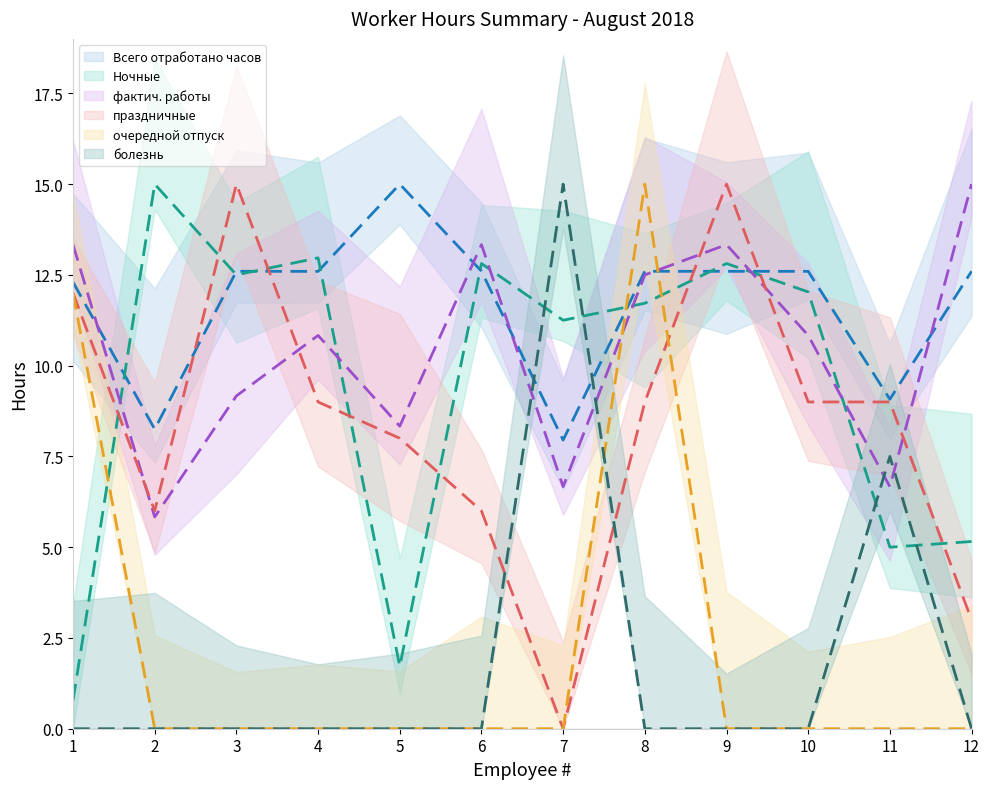

Count the number of categories in the chart.

12